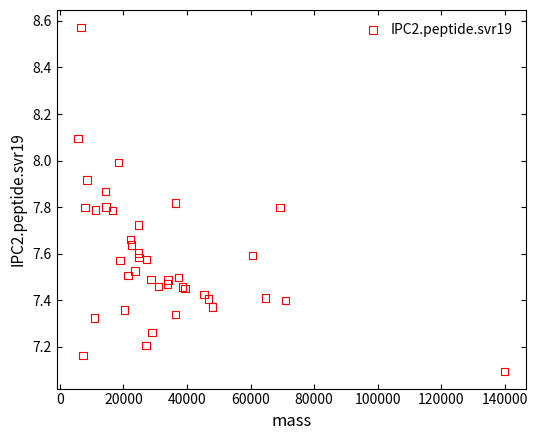

What Y value in the scatter plot is closest to 7?

7.1